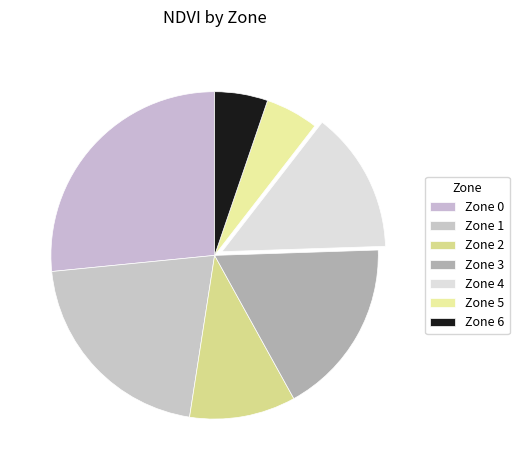

How many segments does this pie chart have?

7